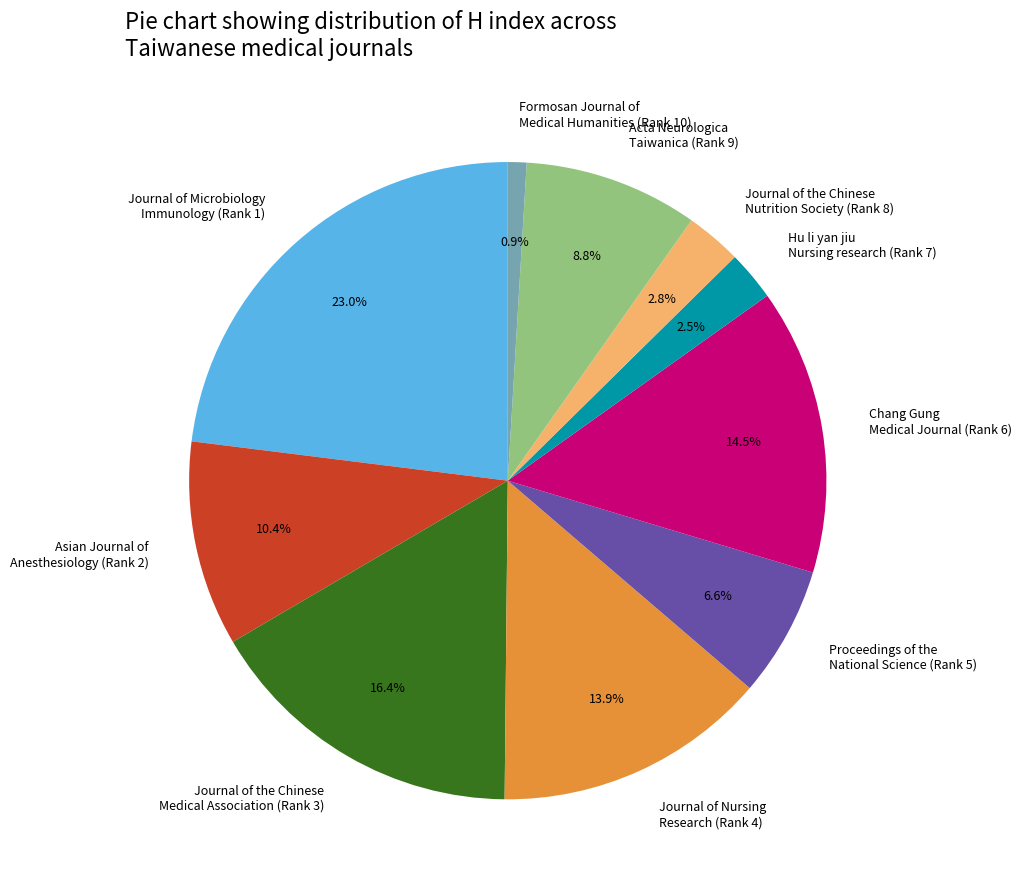

Is there a majority slice in this chart?

No